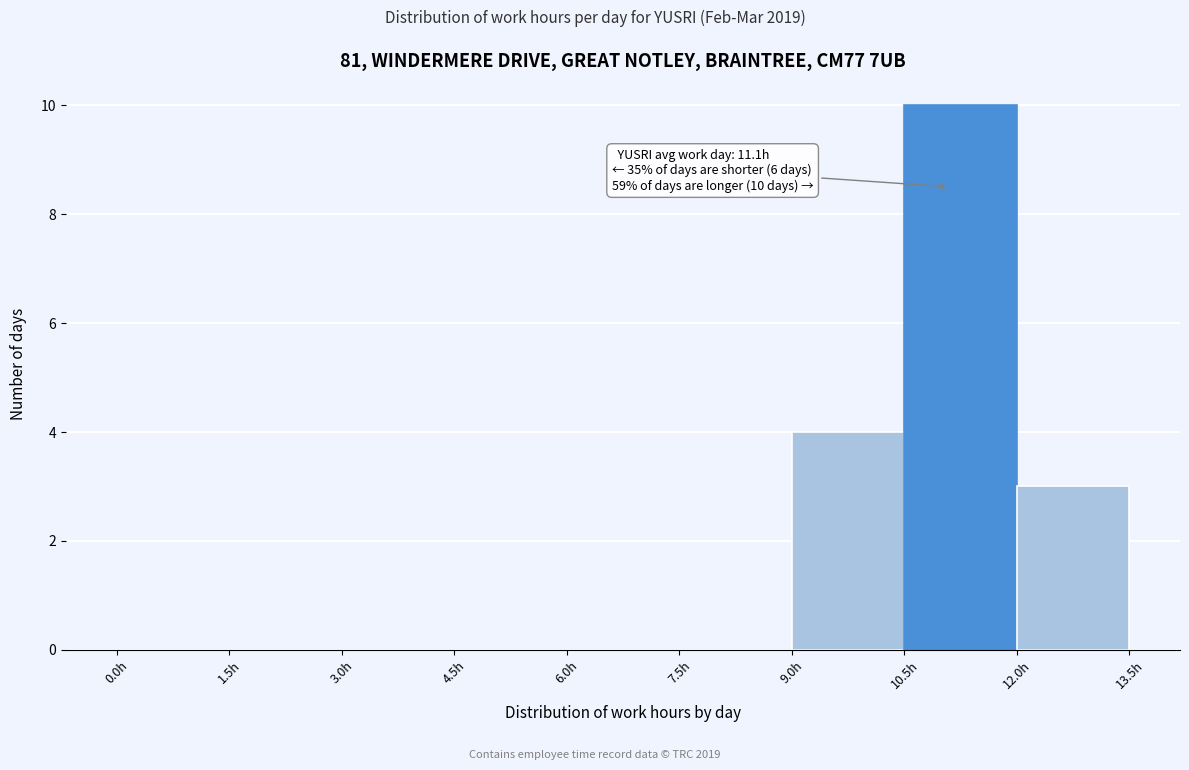

Which range on the x-axis has the tallest bar?

10.5 to 12.0